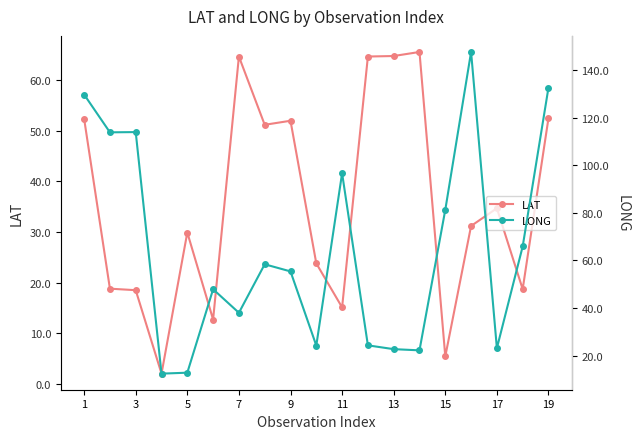

What is the lowest value of the LAT series?

2.0